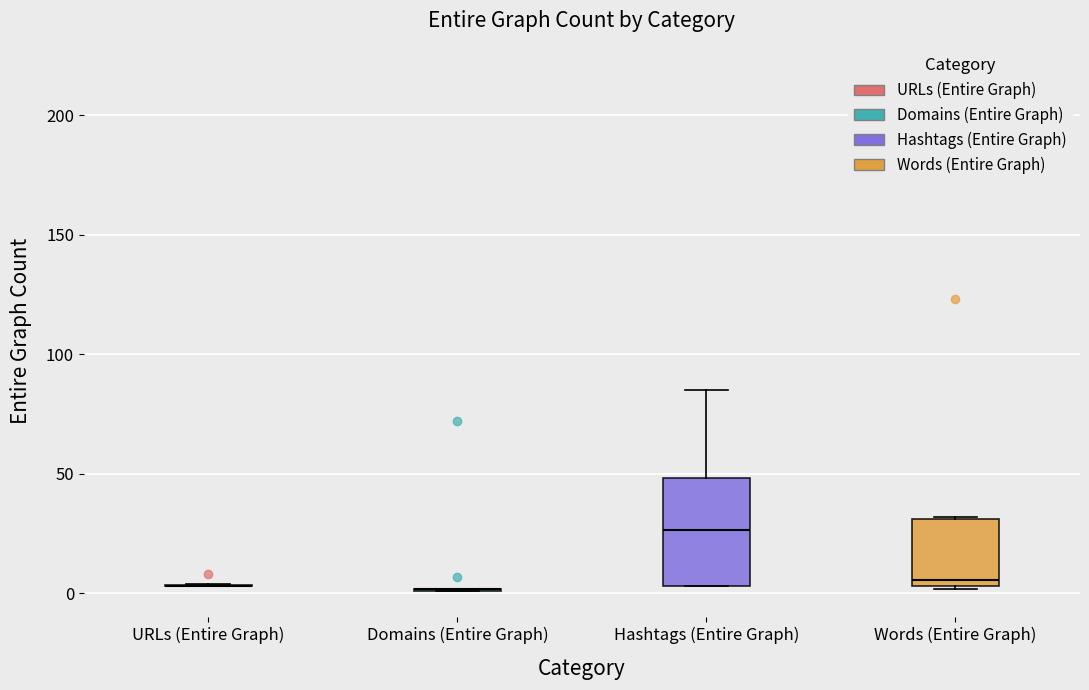

Reading left to right, read every box against the y-axis: the position of its median line, the range the box covers, and the ends of its whiskers. The values are not printed on the chart, so give them approximately, as read against the axis.

URLs (Entire Graph): box collapsed to a line at 5, whiskers 5 to 5
Domains (Entire Graph): box collapsed to a line at 0, whiskers 0 to 0
Hashtags (Entire Graph): median 25, box 5 to 50, whiskers 5 to 85
Words (Entire Graph): median 5 (just above the box's lower edge), box 5 to 30, whiskers 0 to 30